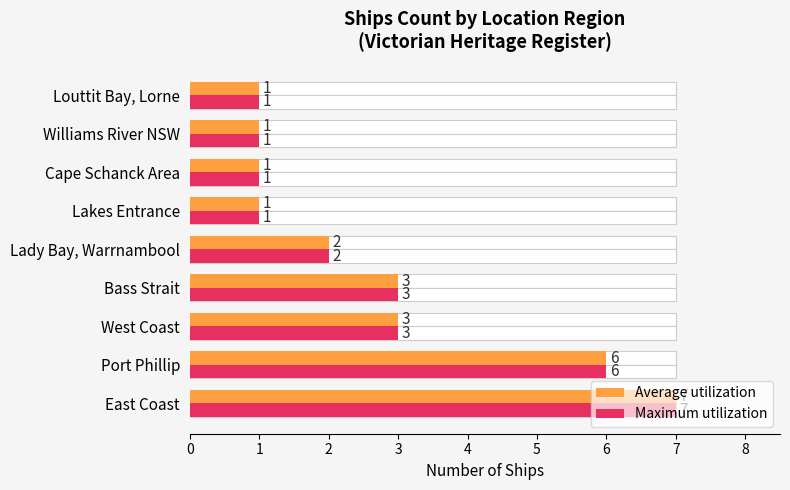

What is the value of the Average utilization bar at the 8th from the left?

1